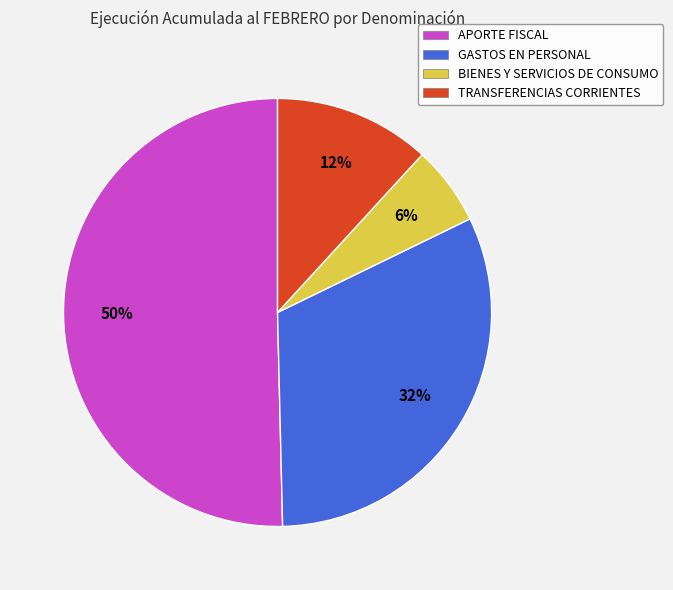

To the nearest percent, what is the combined percentage of GASTOS EN PERSONAL and APORTE FISCAL?

82%